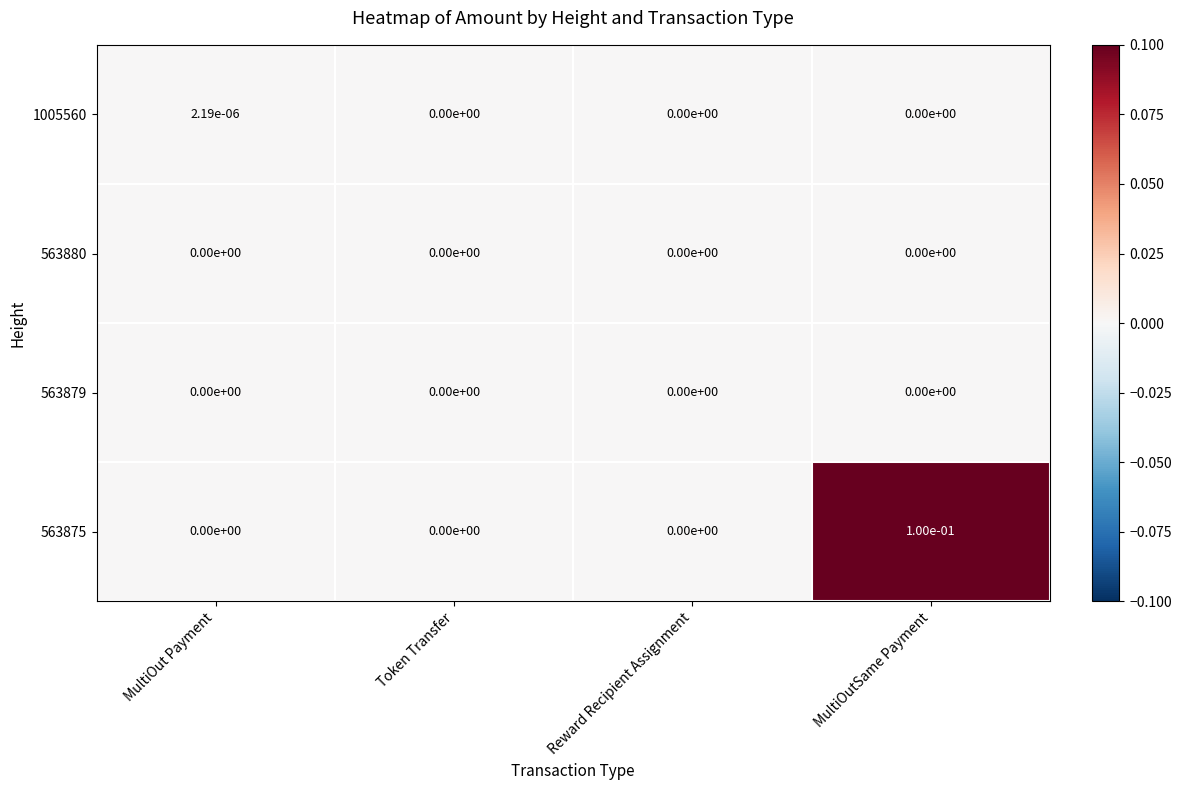

How many categories are shown in the chart?

4